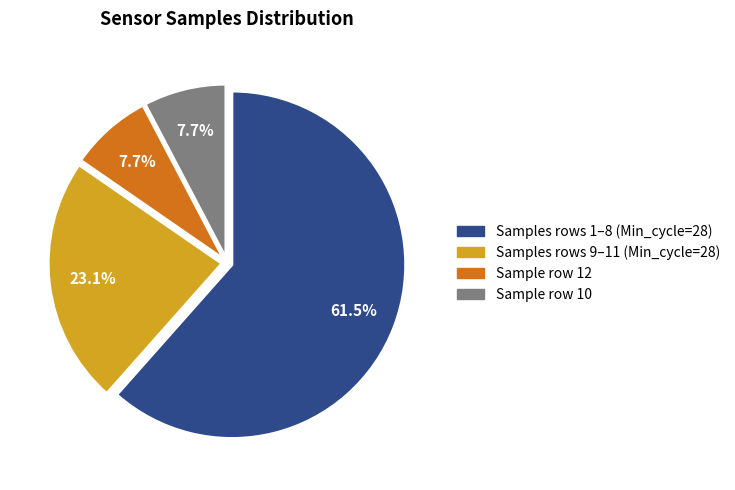

Is there any slice that represents more than half of the pie?

Yes